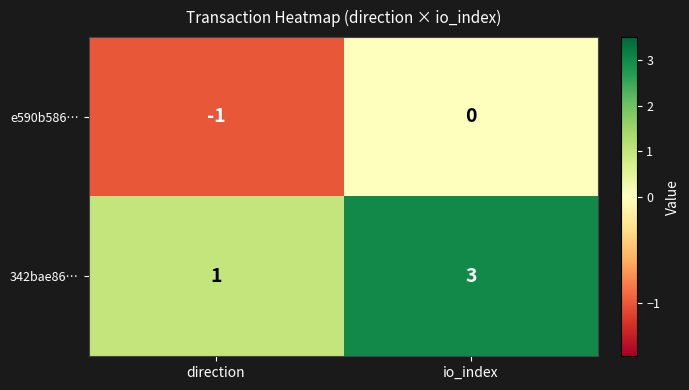

At which label is 342bae86… closest to 2?

direction